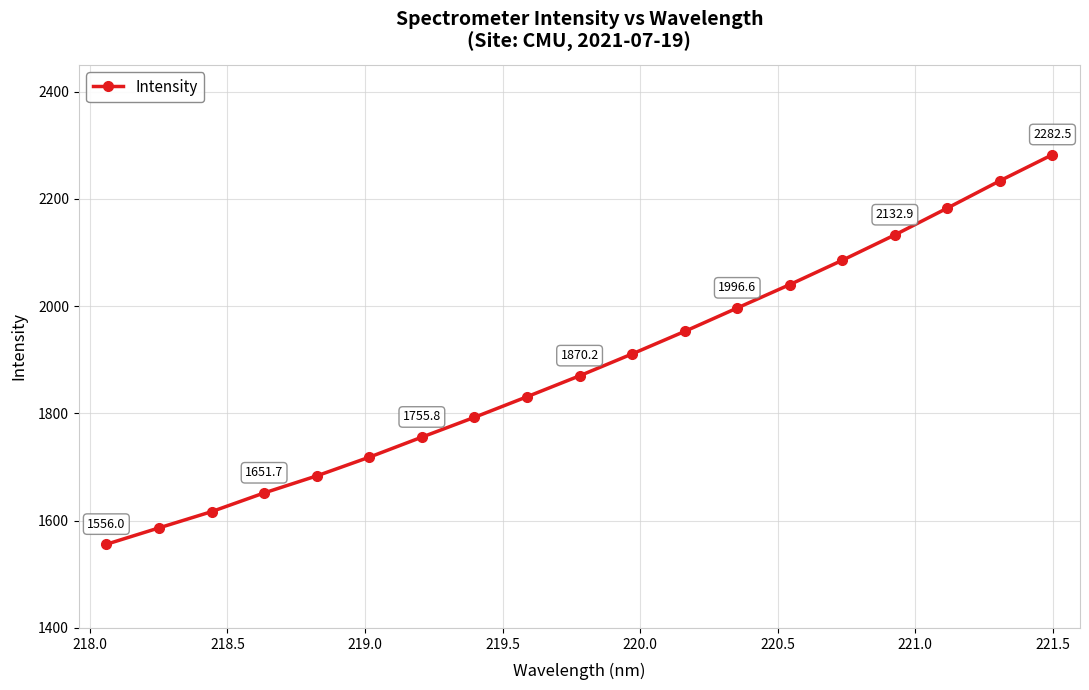

What is the minimum value shown in the chart?

1556.0